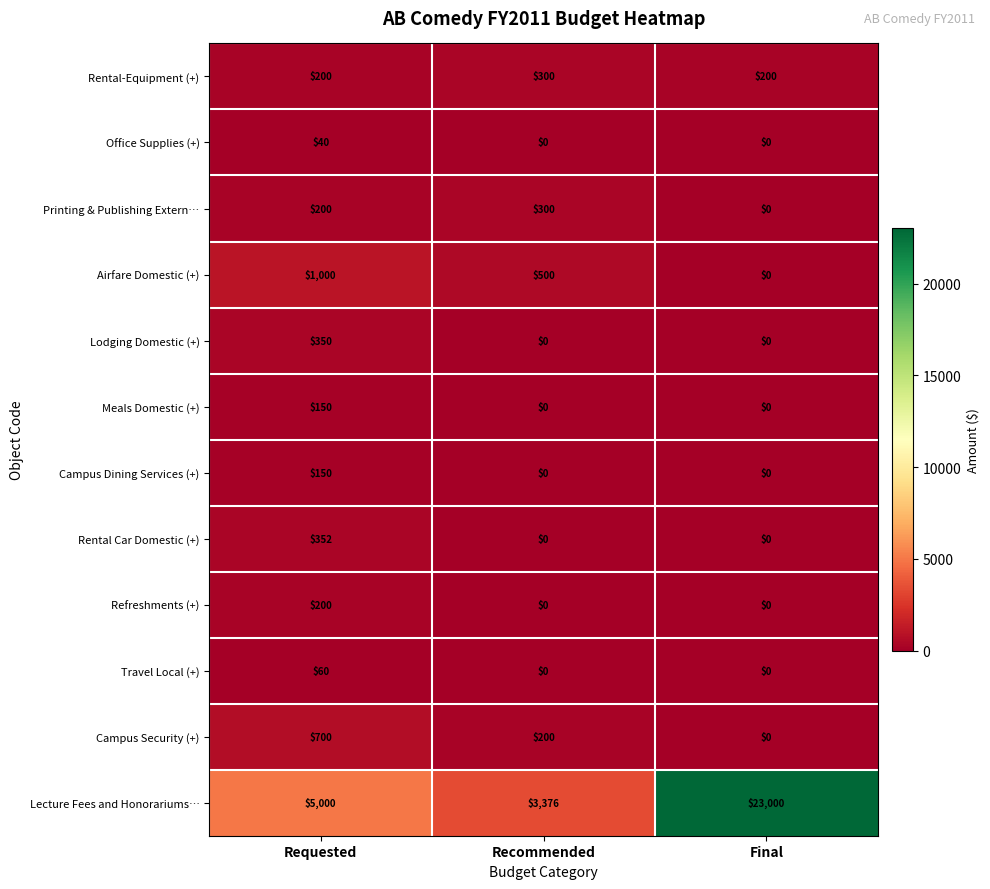

What is the difference between the maximum and minimum values in the Lecture Fees and Honorariums… series?

19624